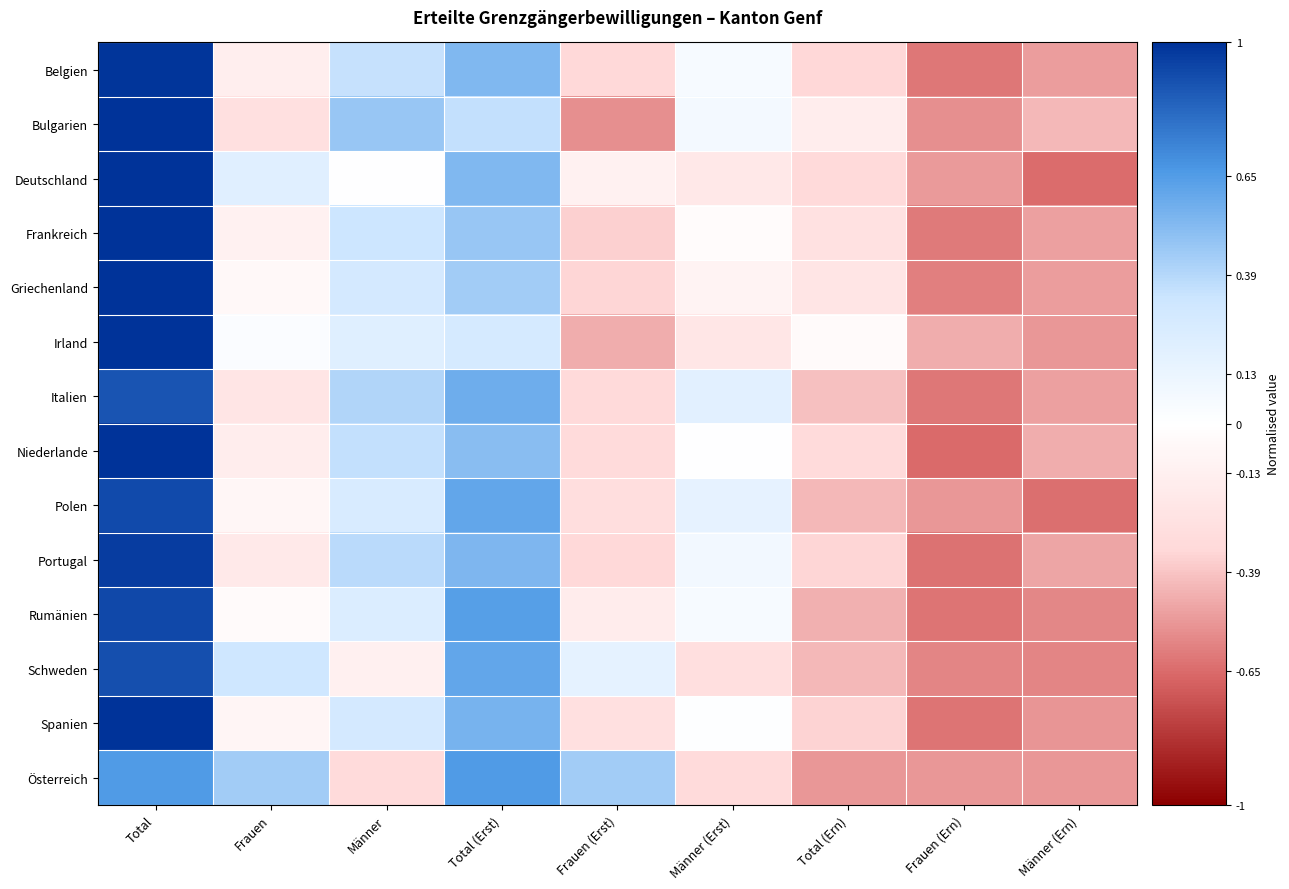

What is the smallest value displayed?

-0.7